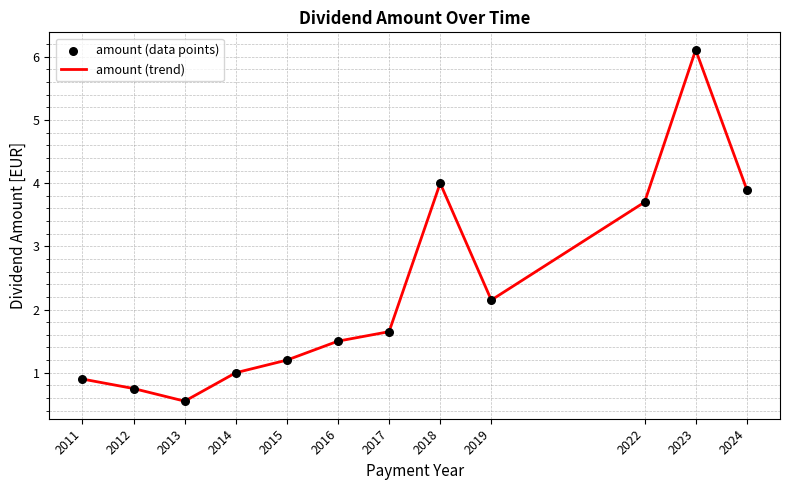

Between 2022 and 2023, which is larger?

2023